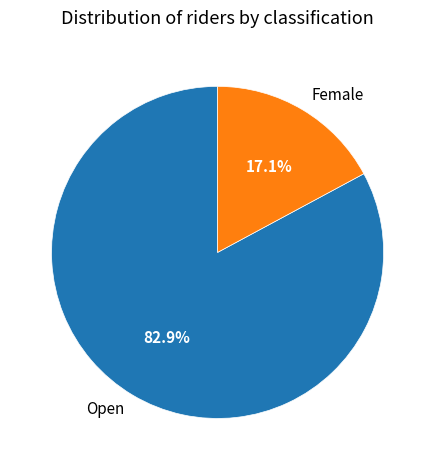

What is the largest slice in the pie chart?

Open